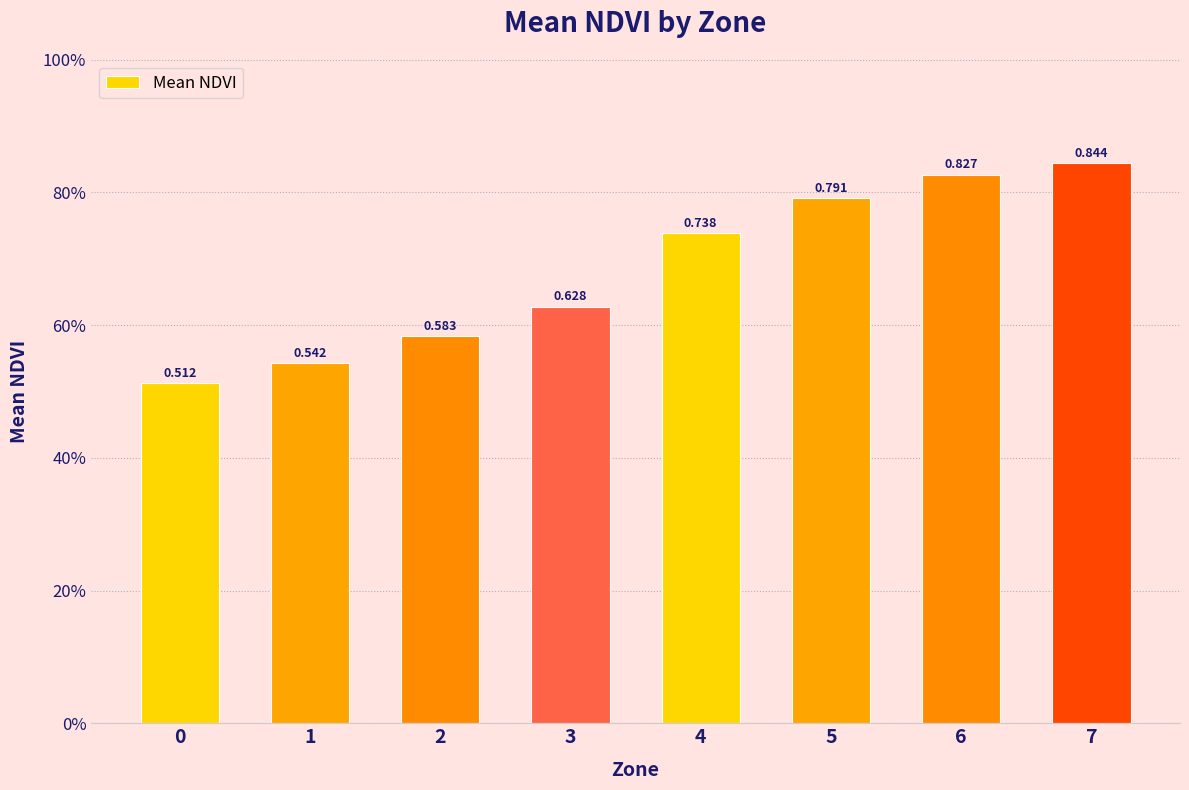

List the labels in order of value, smallest first.

0, 1, 2, 3, 4, 5, 6, 7